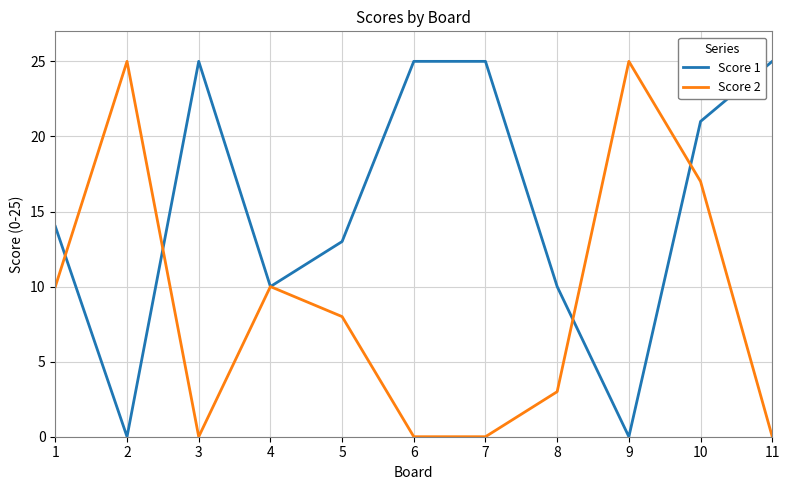

Is the value of Score 2 at 7 greater than the value of Score 1 at 1?

No